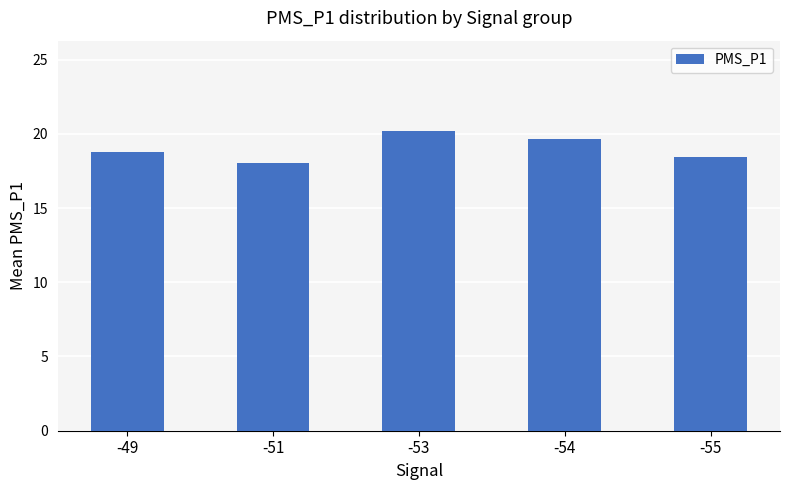

How many values are between 18 and 19?

3